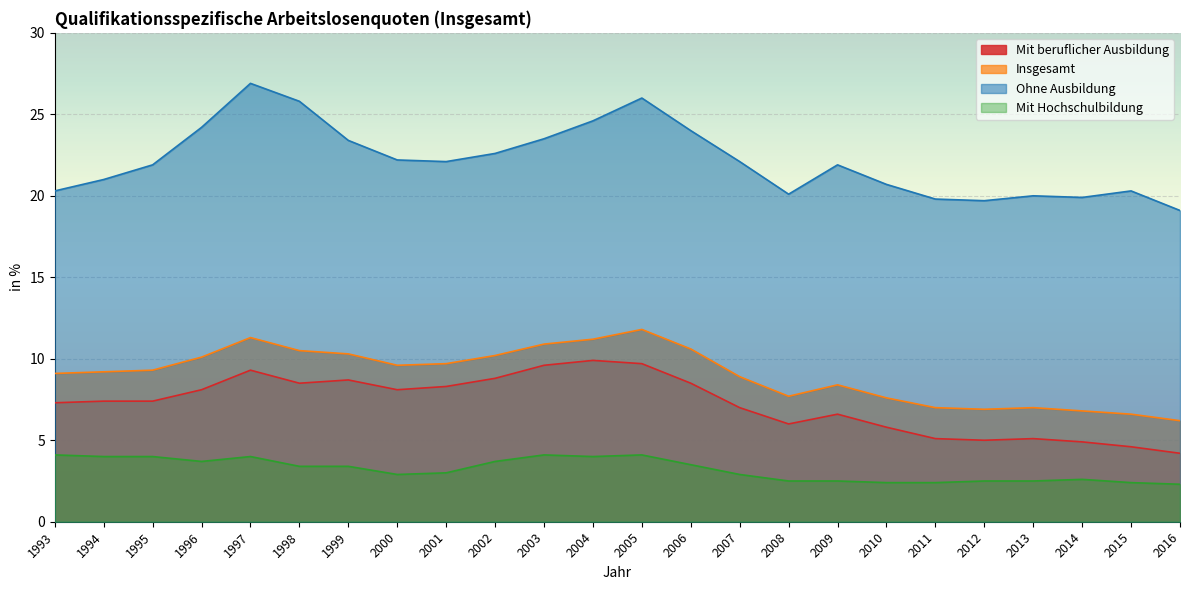

Rank the series at 2001 from lowest to highest value.

Mit Hochschulbildung, Mit beruflicher Ausbildung, Insgesamt, Ohne Ausbildung